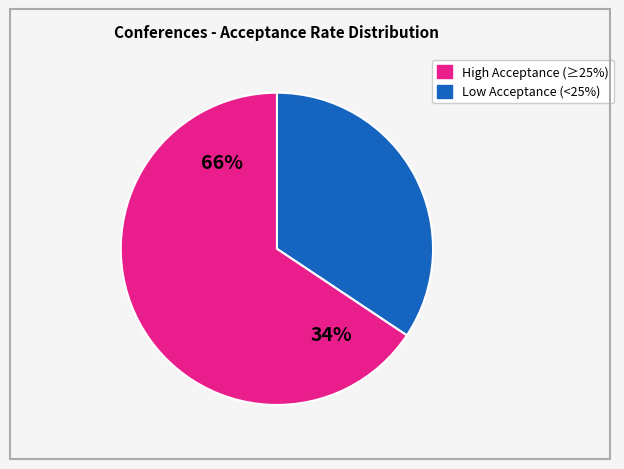

True or false: CCS accounts for 1% of the total.

False